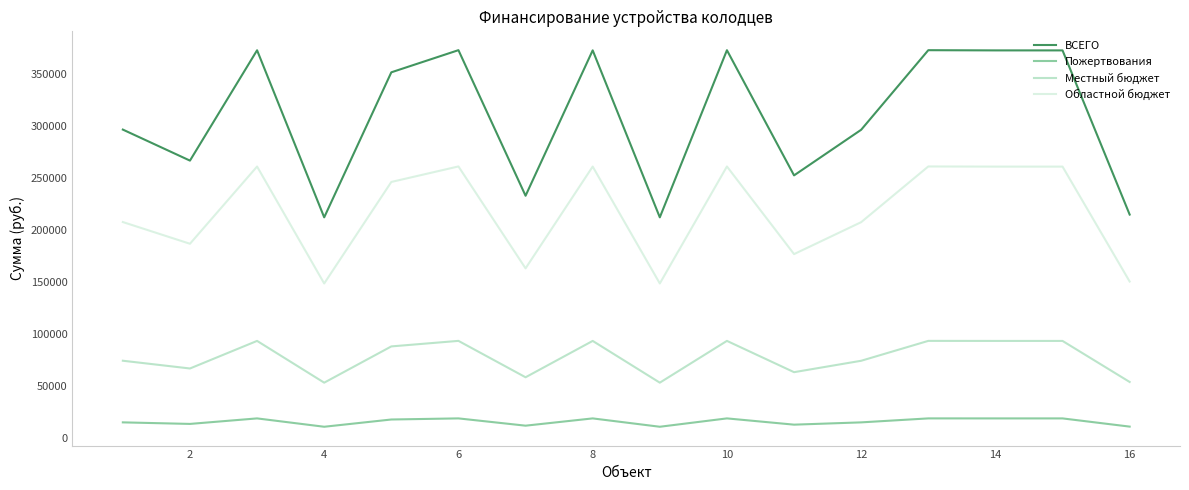

Which series has the largest total across all categories?

ВСЕГО